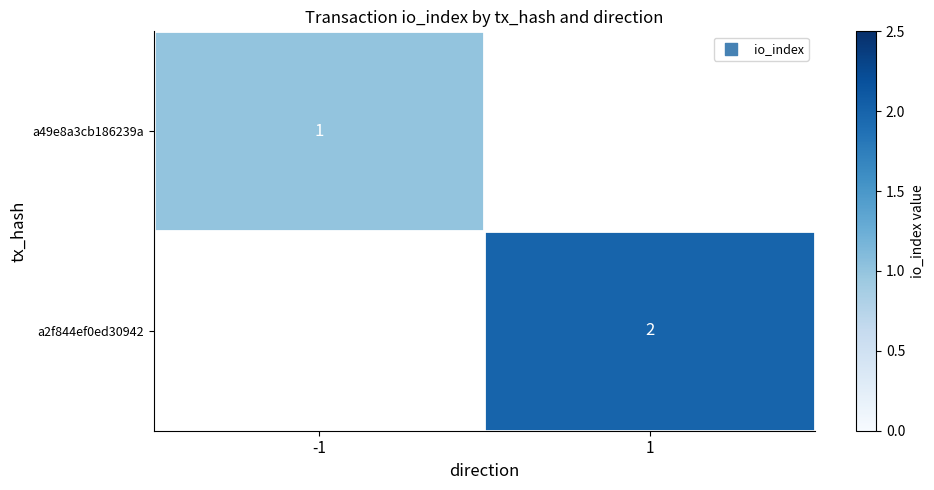

The a2f844ef0ed30942 series shows 2 at 1. True or false?

True